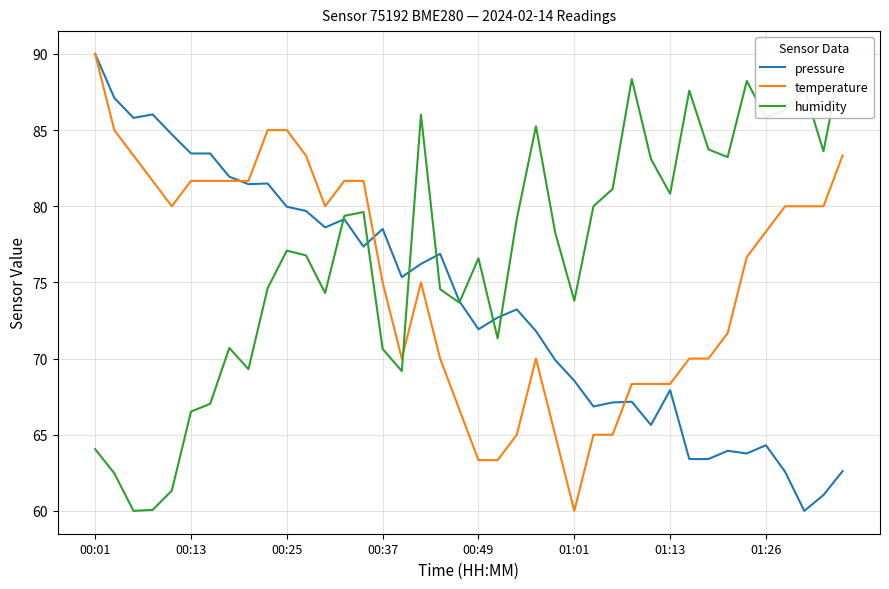

What are all the series names shown in the legend?

pressure, temperature, humidity